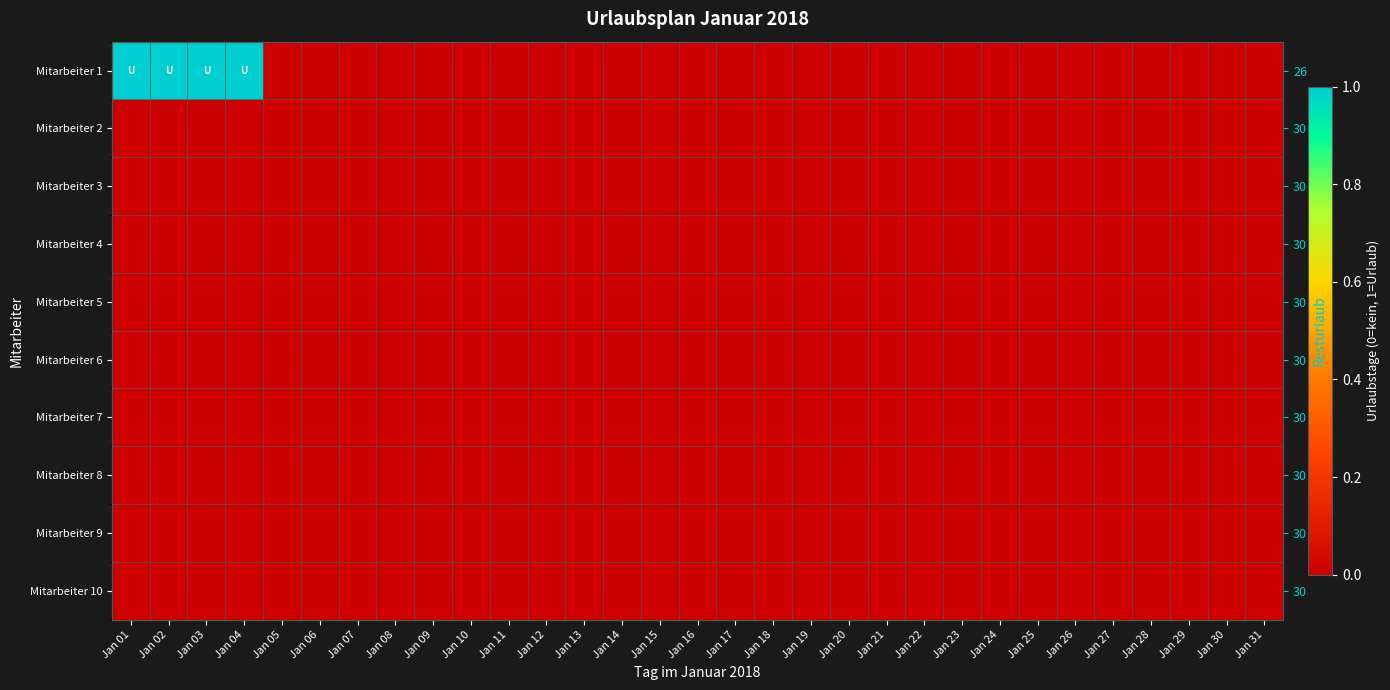

Which label corresponds to the largest value in the chart?

Jan 01